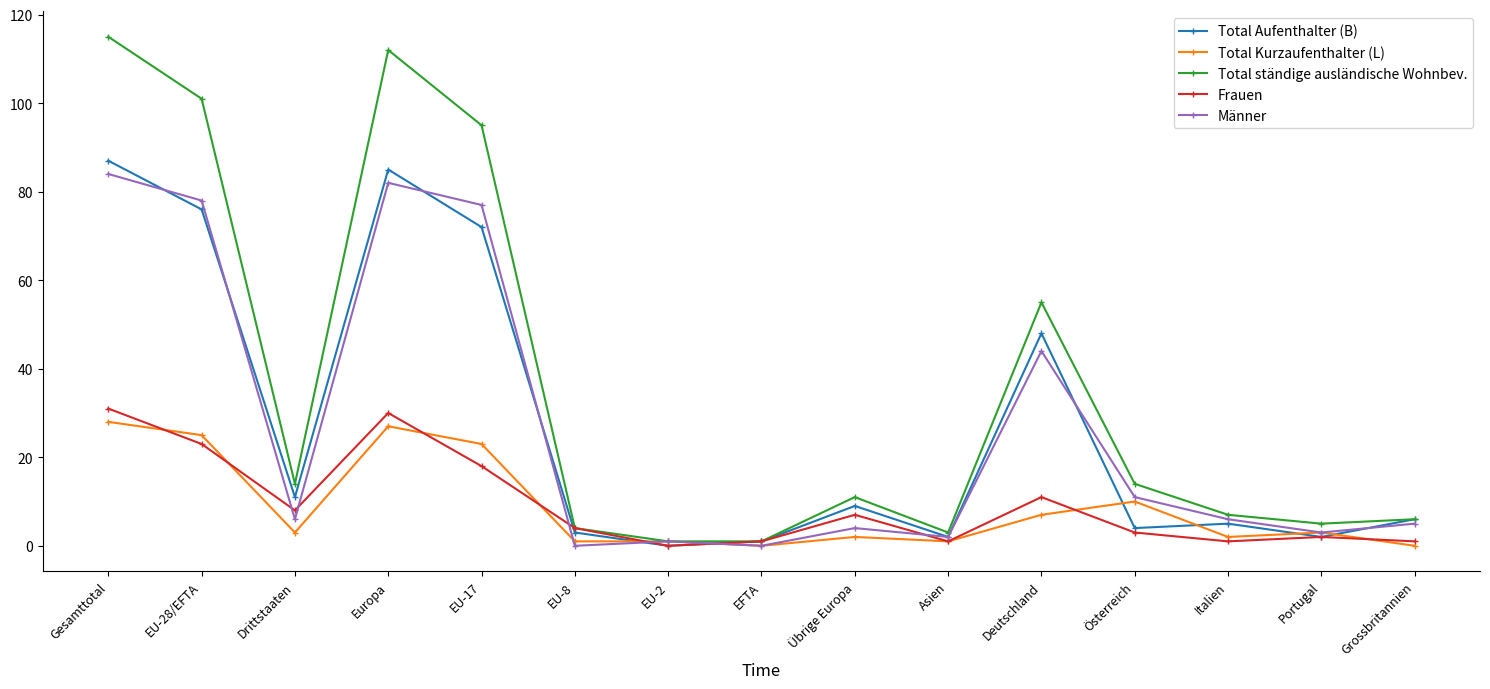

How many data points in Frauen are less than 4?

7